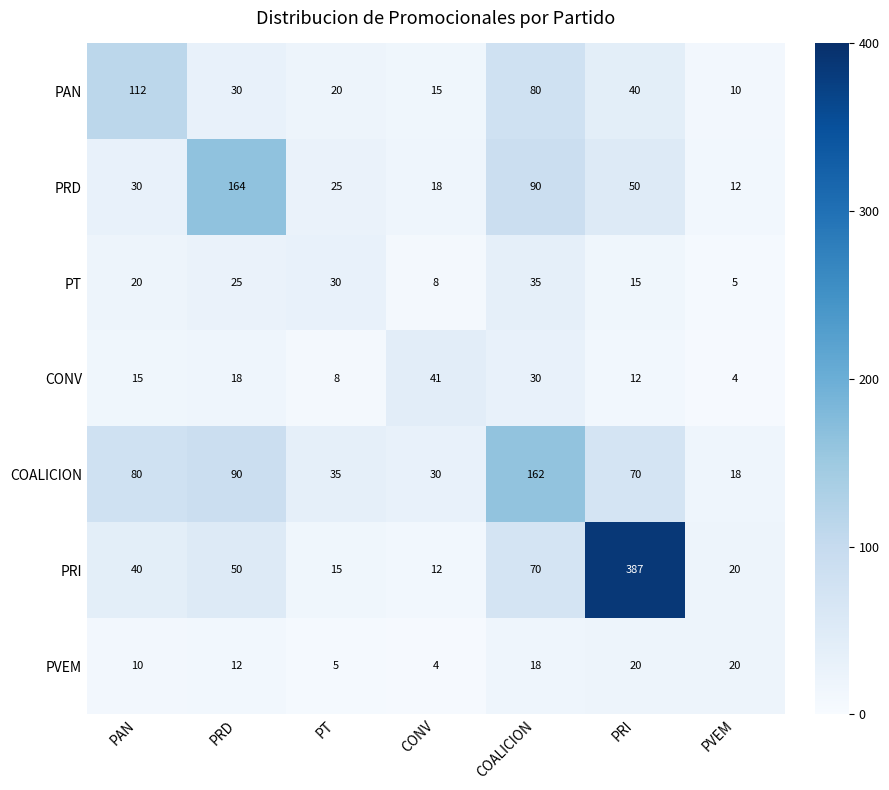

What is the difference between the second highest and second lowest values in the PT series?

22